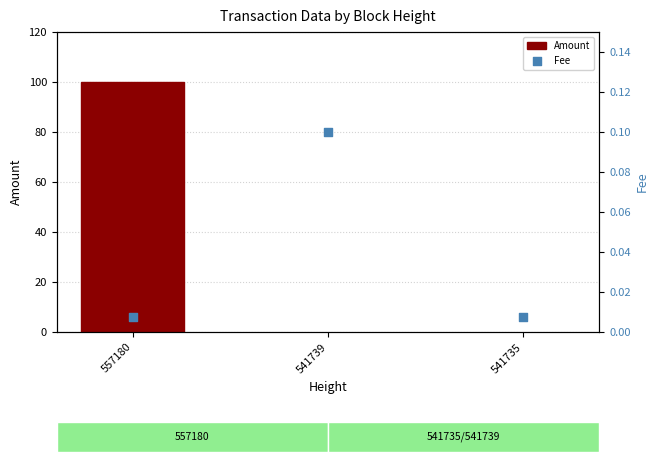

What are all the series names shown in the legend?

Amount, Fee